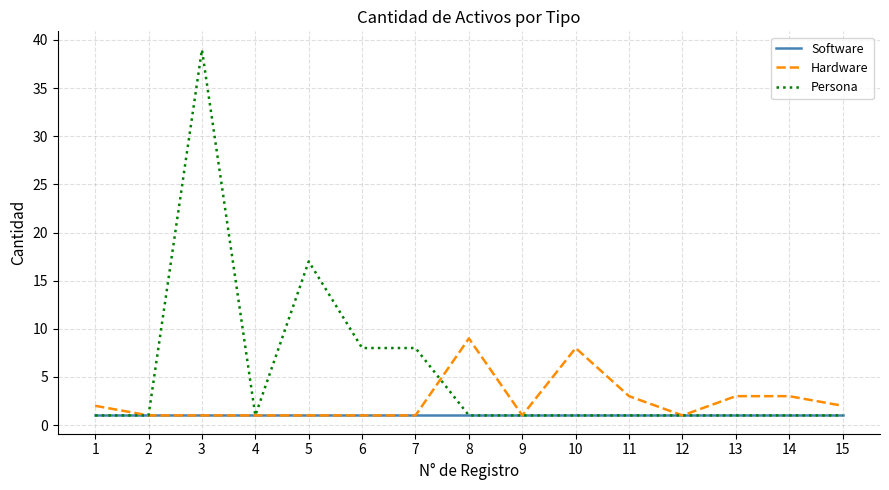

At which label does Persona reach its peak?

3